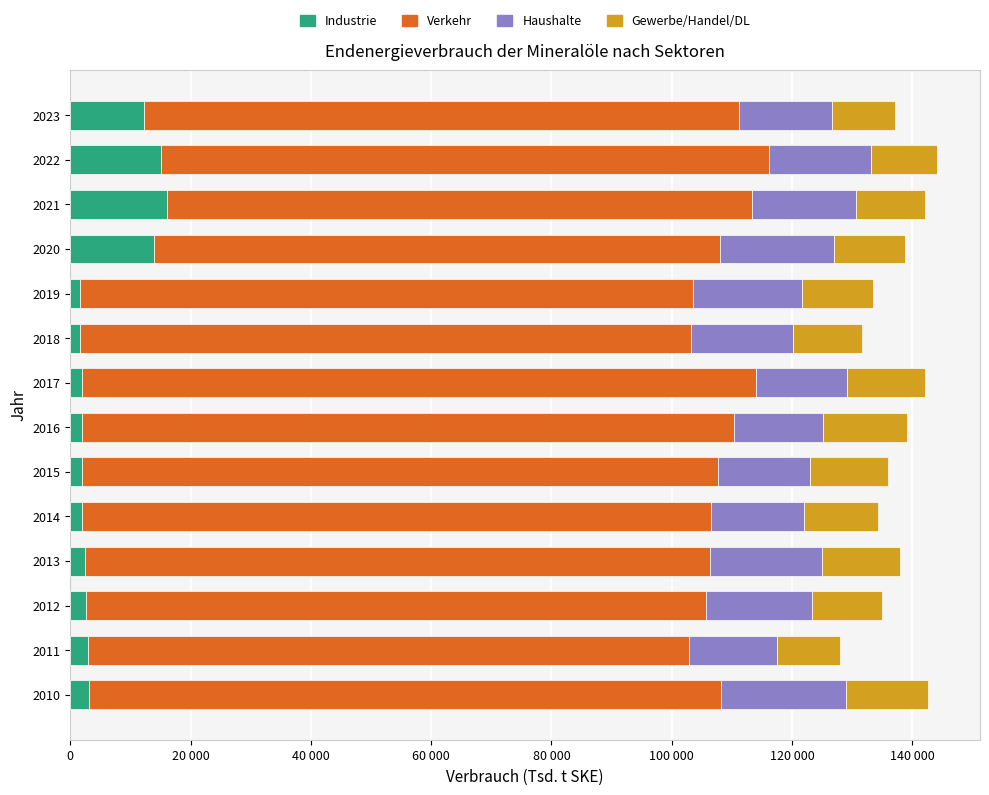

Reading right to left, what are all the values shown in this chart?

Industrie: 12234.2	15065.5	16008.3	13969.5	1557.5	1621.3	1870.7	1888.1	1973.6	1974.9	2514.6	2678.0	2867.0	3122.6
Verkehr: 99030.3	101071.0	97336.5	93980.8	101919.0	101583.9	112111.1	108387.9	105787.5	104589.2	103813.1	103069.0	100039.4	104989.2
Haushalte: 15400.2	17034.7	17239.1	18982.8	18133.0	16942.2	15200.2	14831.8	15291.3	15432.3	18722.2	17595.2	14579.5	20907.5
Gewerbe/Handel/DL: 10523.3	10882.0	11447.7	11784.3	11902.2	11475.0	12912.3	13995.4	12830.6	12323.3	12829.6	11679.4	10508.0	13621.8